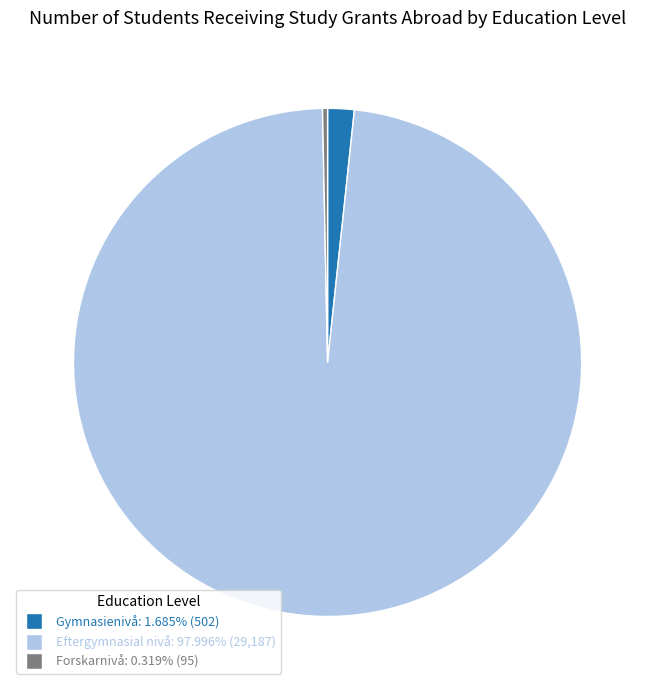

Does Eftergymnasial nivå: 97.996% (29,187) account for over 50% of the chart?

Yes